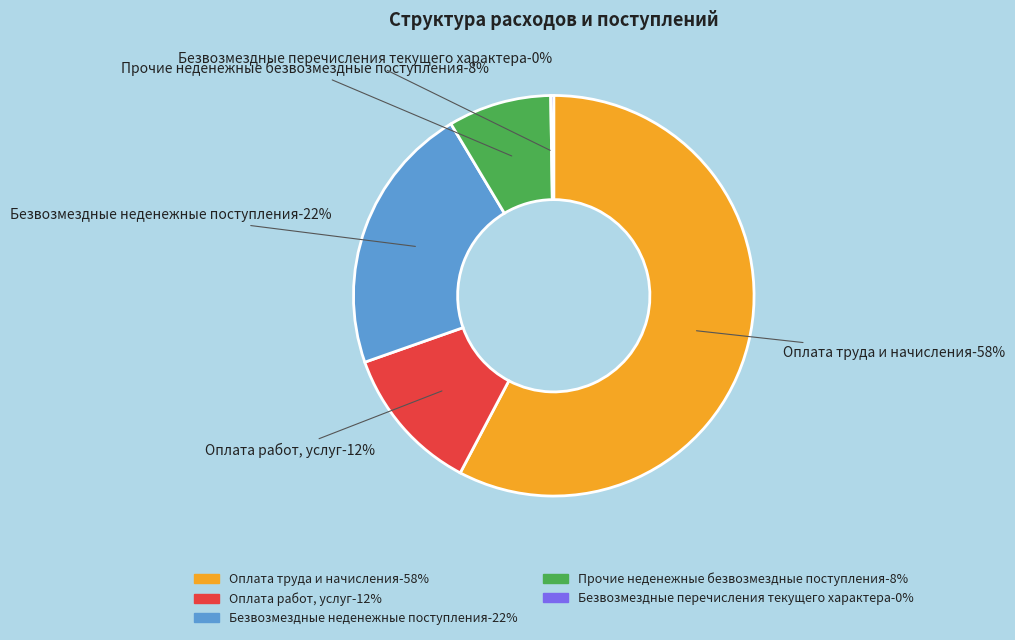

Does Прочие неденежные безвозмездные поступления account for over 50% of the chart?

No